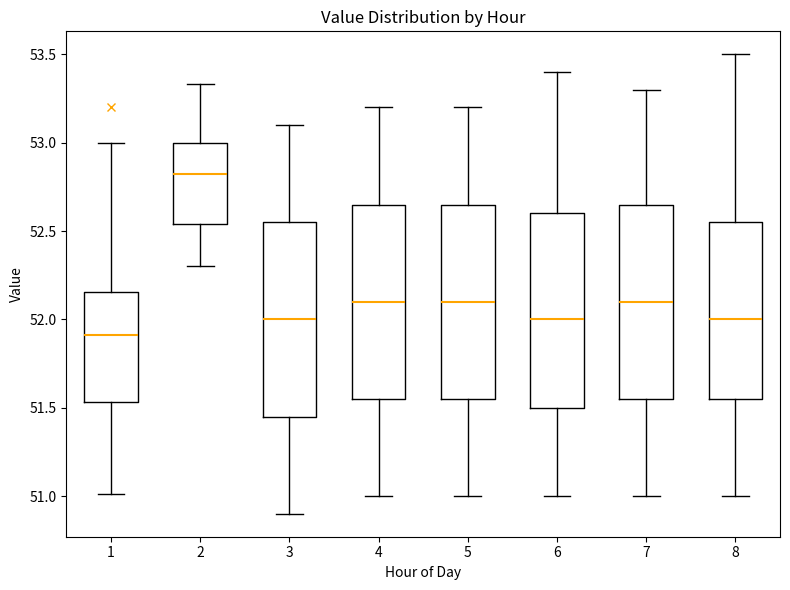

Where does the median line of the box at x = 5 sit on the y-axis? The values are not printed on the chart, so give them approximately, as read against the axis.

52.10